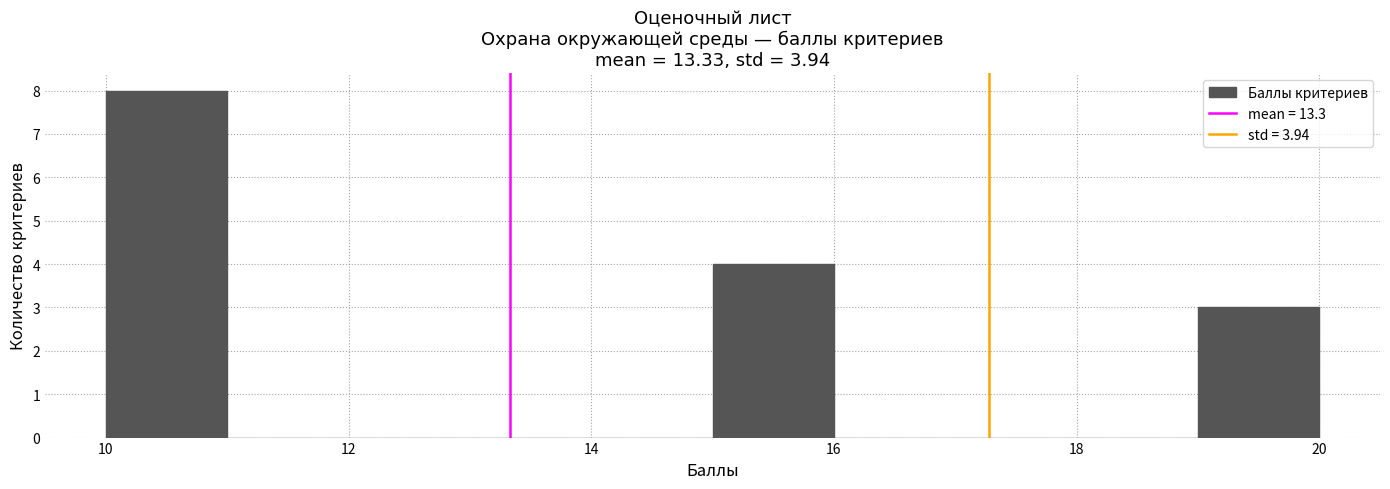

Reading left to right, list every bar in this chart as the range it spans on the x-axis followed by its height. The values are not printed on the chart, so give them approximately, as read against the axis.

10 to 11: 8
11 to 12: 0
12 to 13: 0
13 to 14: 0
14 to 15: 0
15 to 16: 4
16 to 17: 0
17 to 18: 0
18 to 19: 0
19 to 20: 3